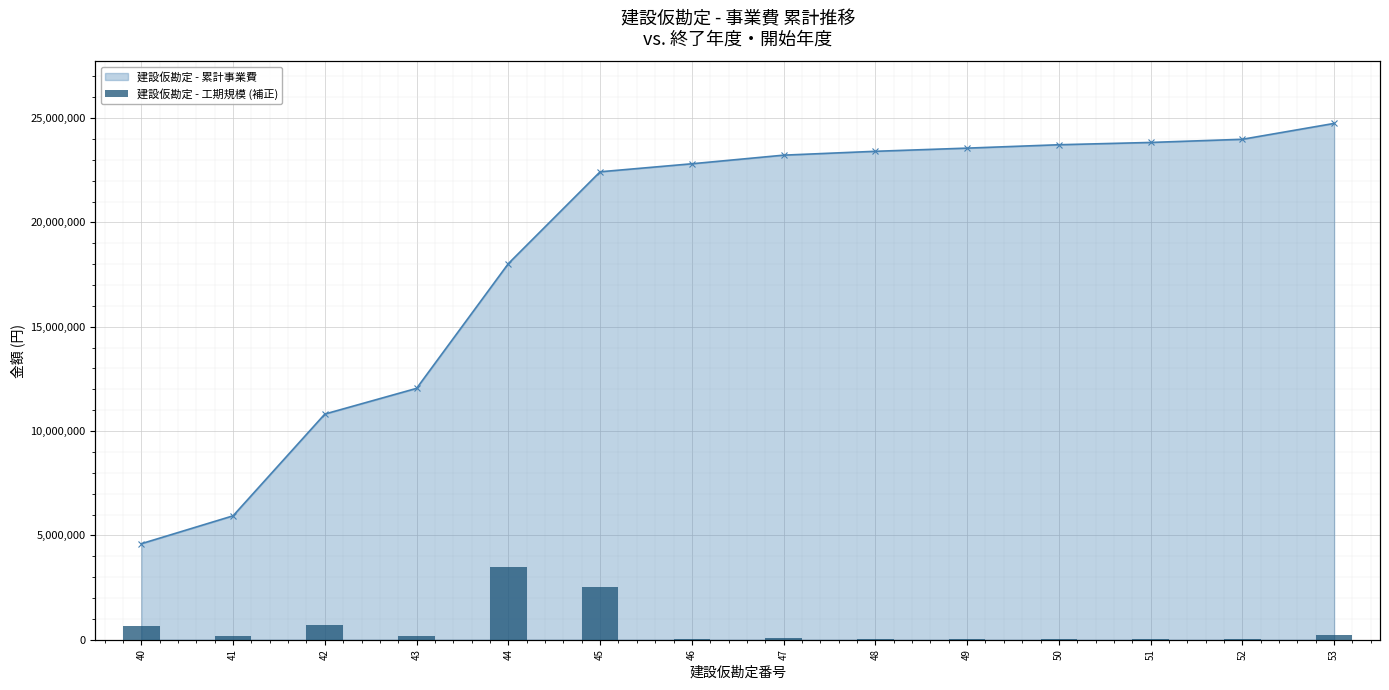

True or false: the data shows 883090.8 at 45.

True